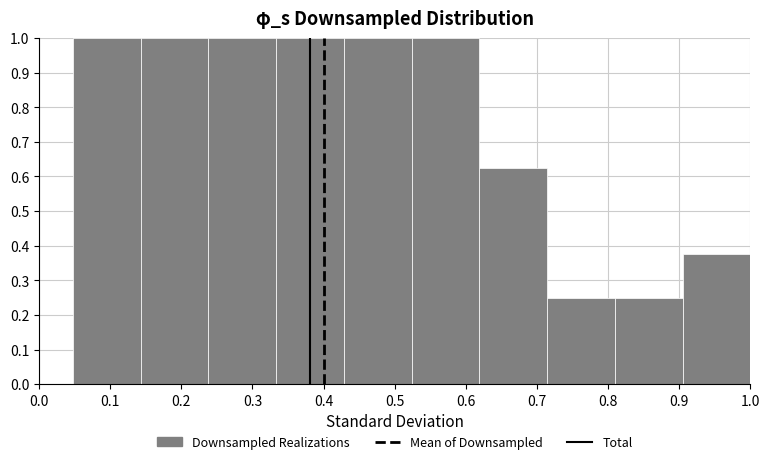

Reading left to right, transcribe this chart: for each bar, give the range it covers on the x-axis and its height. Neither the bar edges nor the heights are printed on the chart, so give them approximately, as read against the axes.

0.05 to 0.14: 1.00
0.14 to 0.24: 1.00
0.24 to 0.33: 1.00
0.33 to 0.43: 1.00
0.43 to 0.52: 1.00
0.52 to 0.62: 1.00
0.62 to 0.71: 0.63
0.71 to 0.81: 0.25
0.81 to 0.90: 0.25
0.90 to 1.00: 0.38